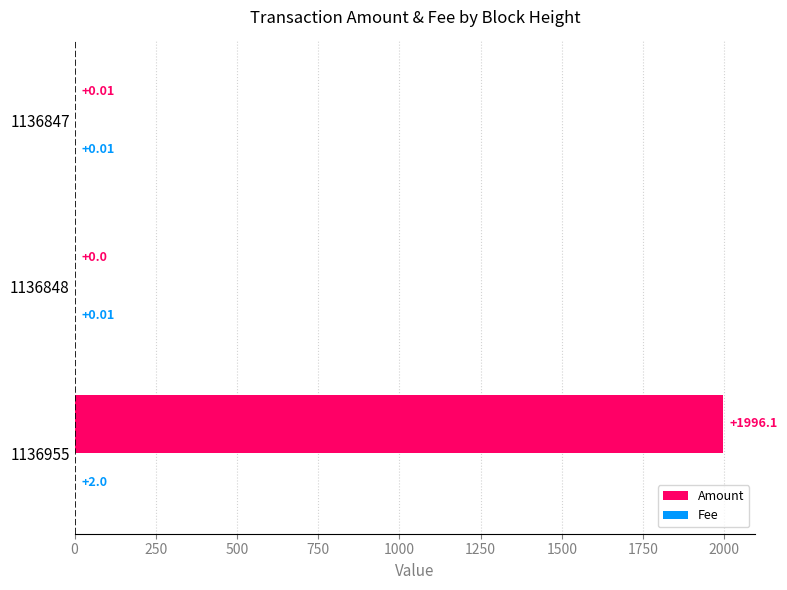

How many distinct data groups are displayed?

2